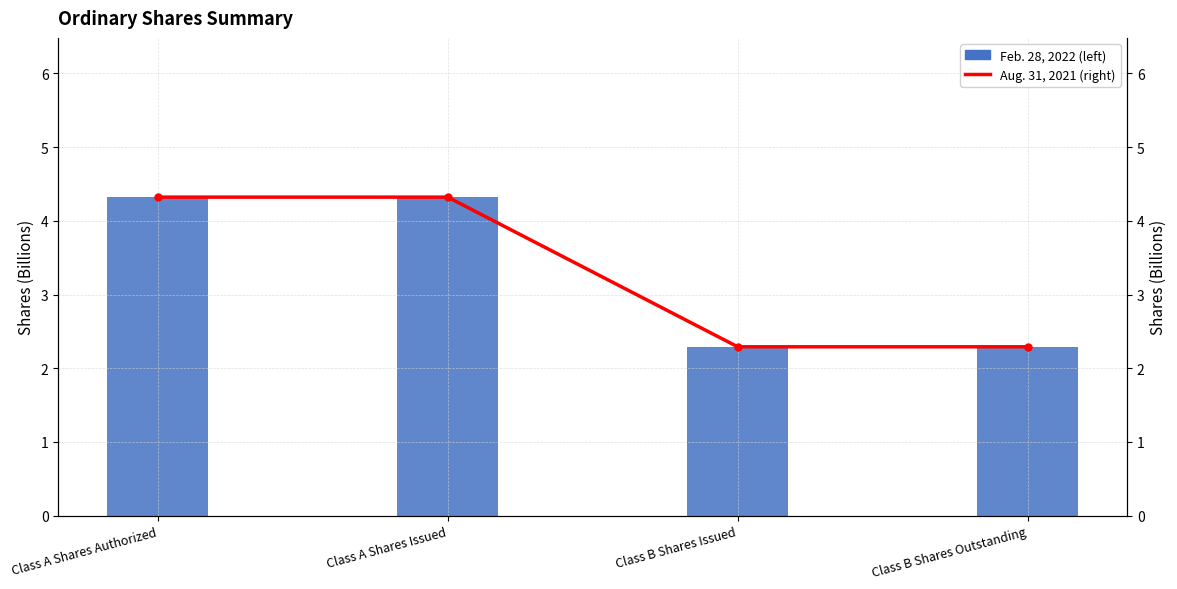

Is it true that Feb. 28, 2022 (left) equals 4.3 at Class A Shares Authorized?

True